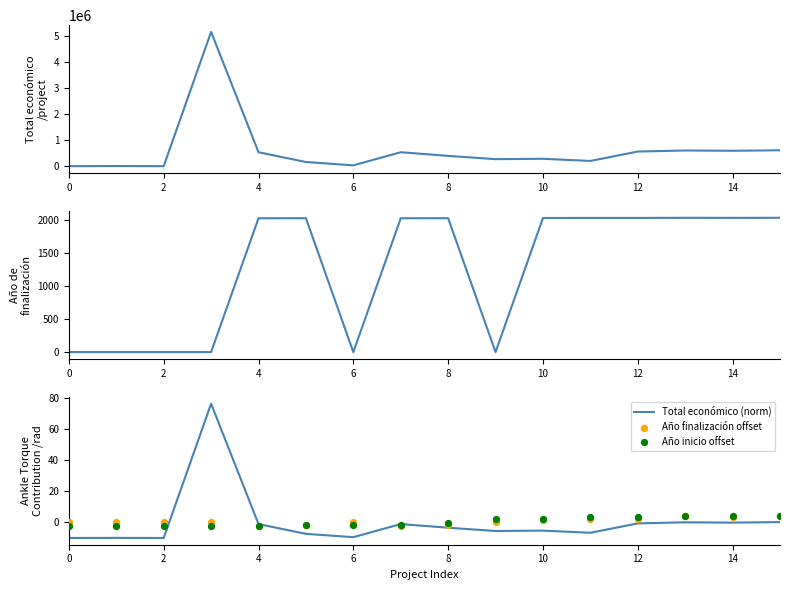

What is the lowest value of the Total económico (norm) series?

-10.4